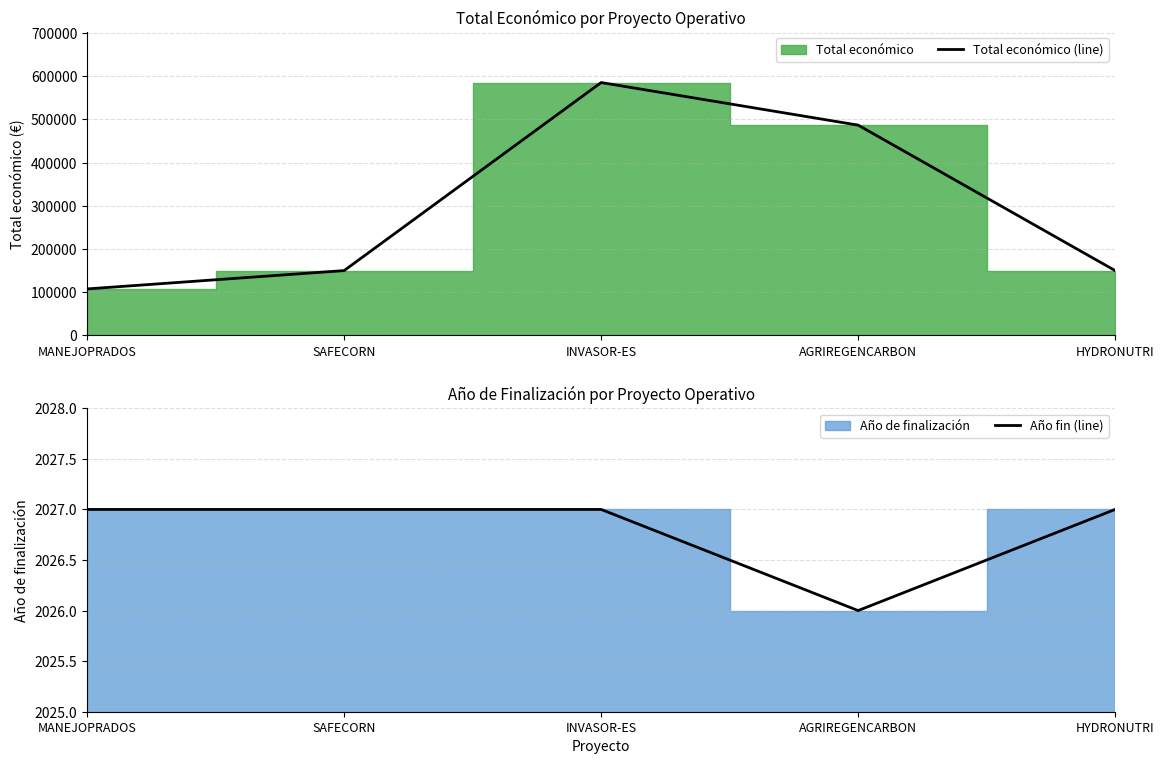

What is the approximate value of Total económico (line) at SAFECORN, to the nearest 50?

150000